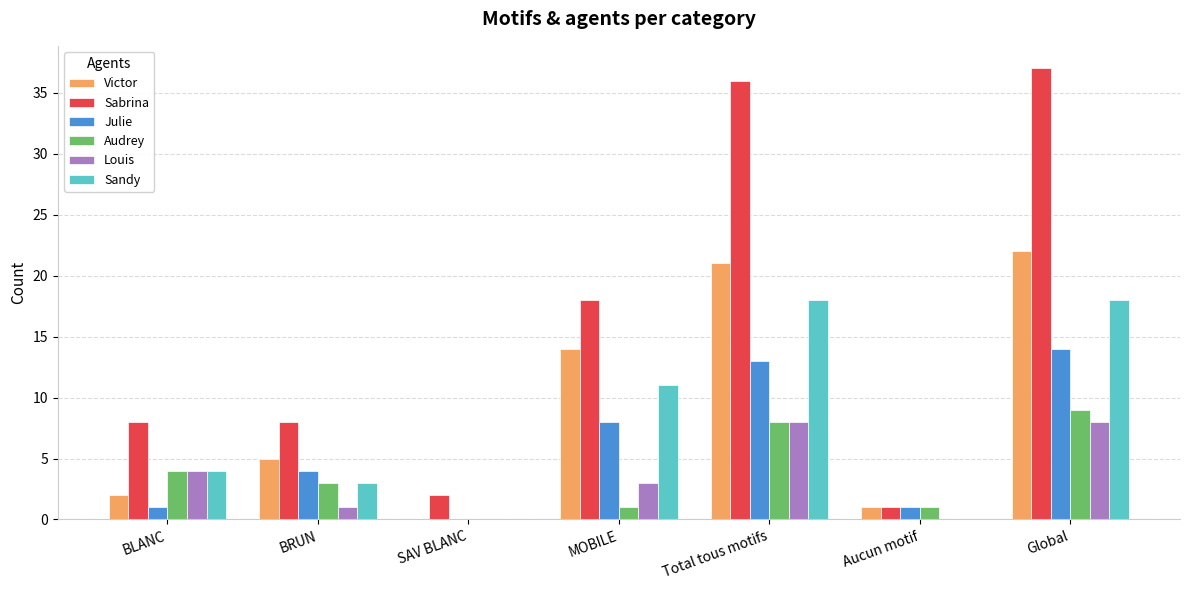

Are the bars grouped side by side (vs. stacked)?

Yes